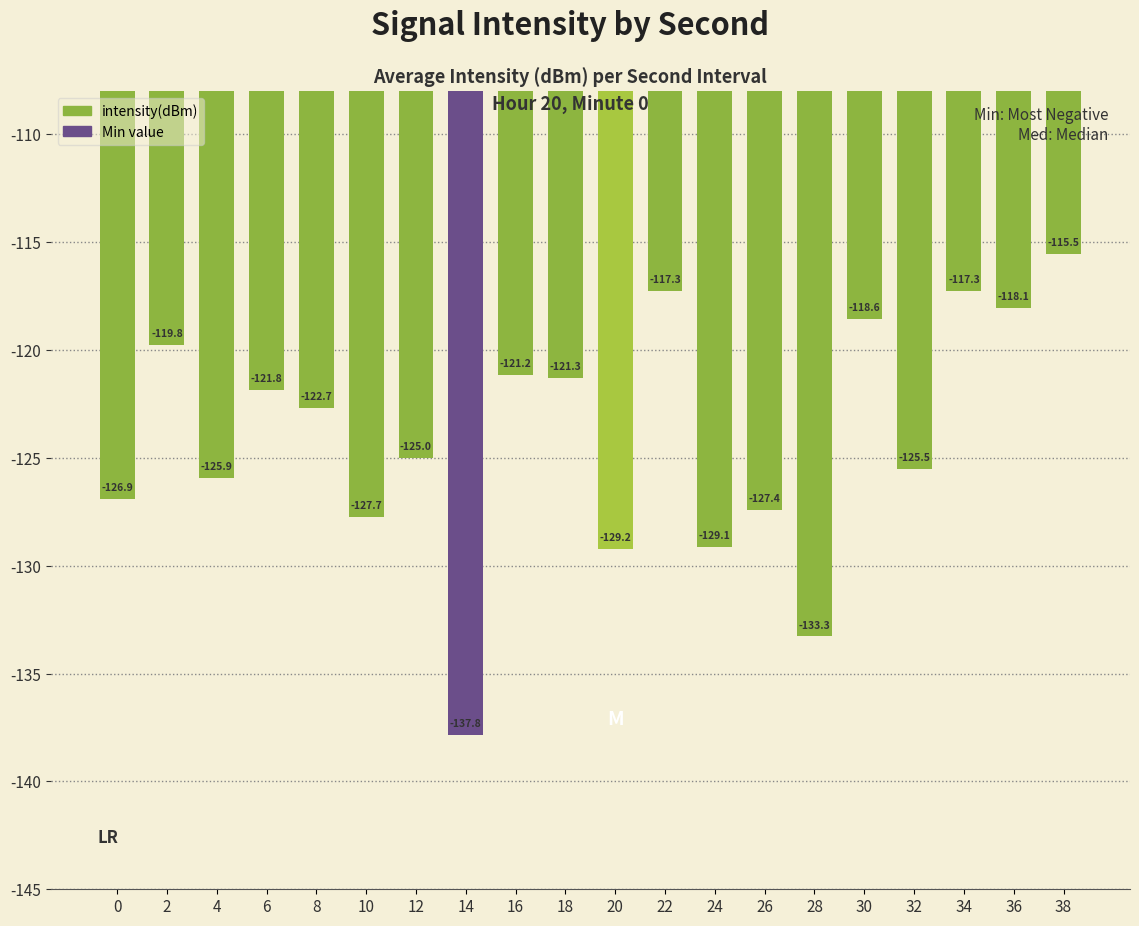

What is the value of the 10th bar from the left?

-121.3